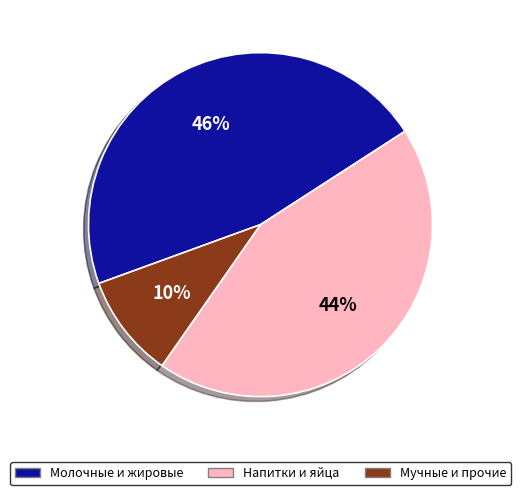

Is Молочные и жировые the majority of the pie?

No